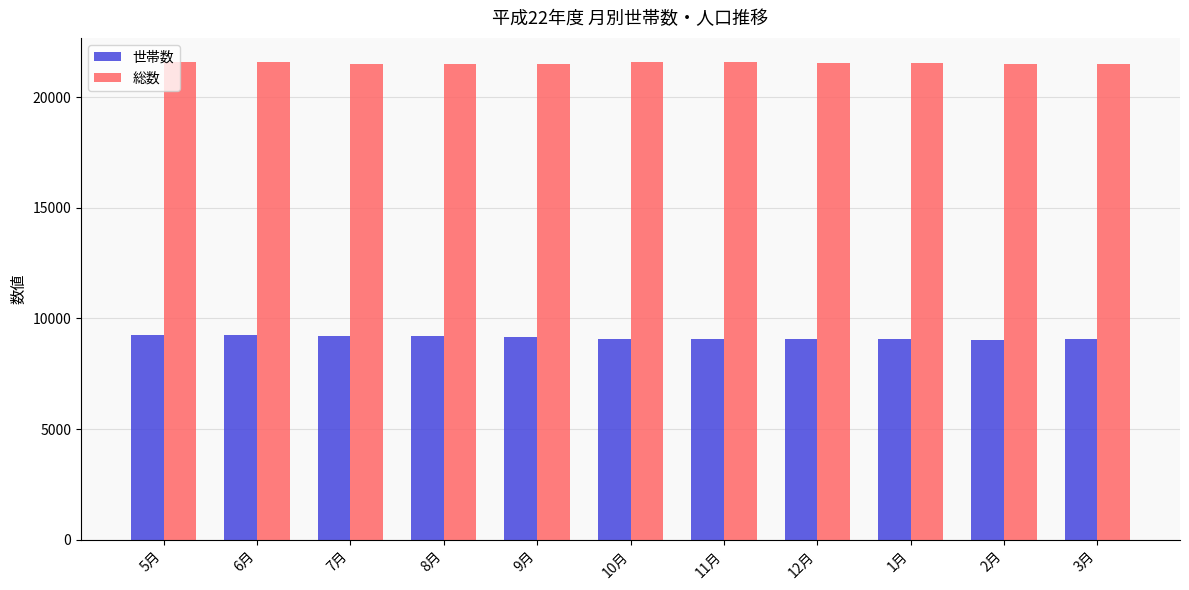

Rank the series at 8月 from lowest to highest value.

世帯数, 総数